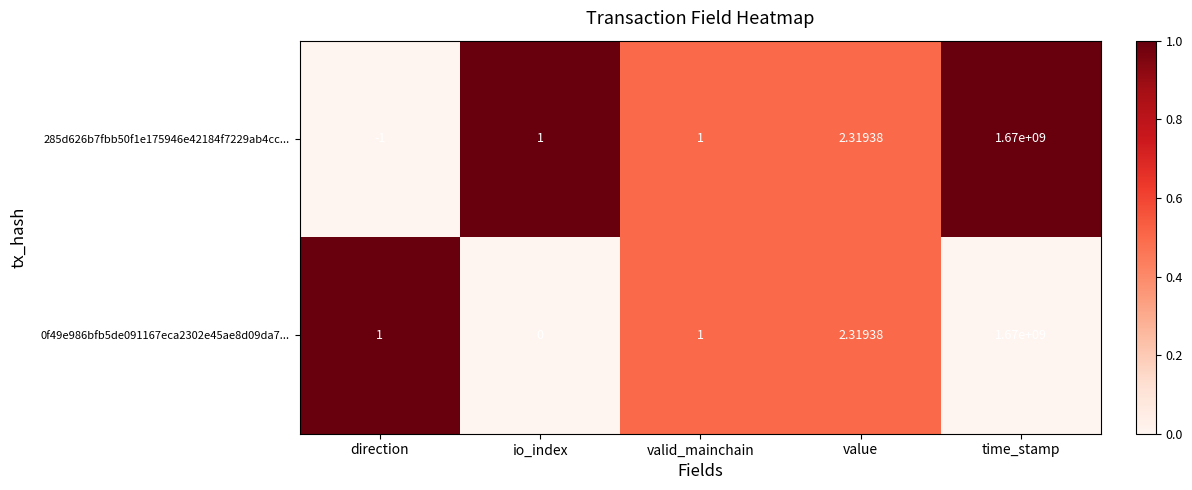

At which label is 0f49e986bfb5de091167eca2302e45ae8d09da7... closest to 835000000?

value